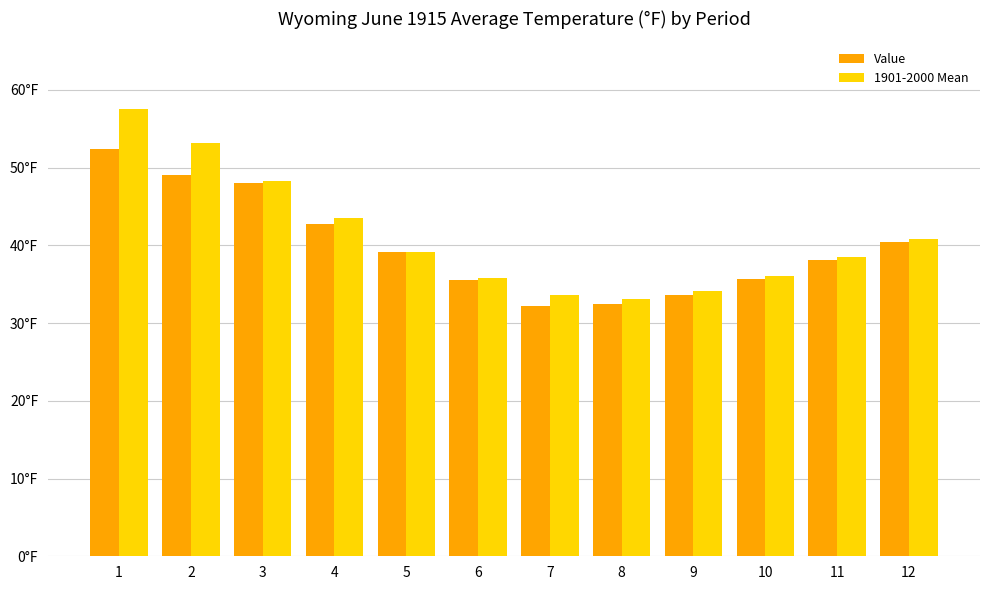

What are all the series names shown in the legend?

Value, 1901-2000 Mean